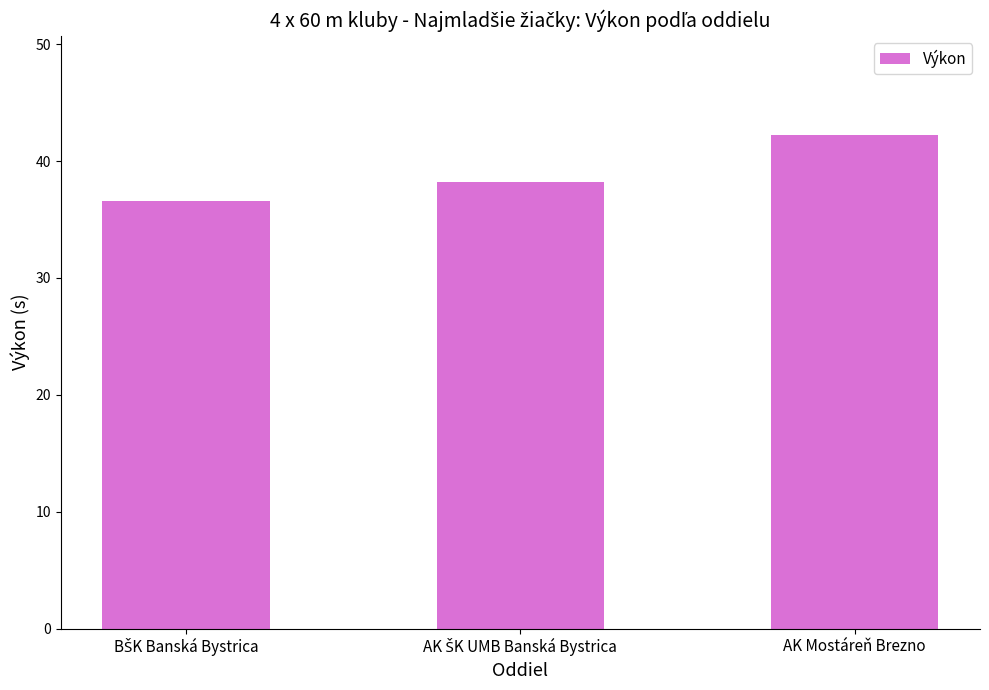

What is the greatest value displayed?

42.3